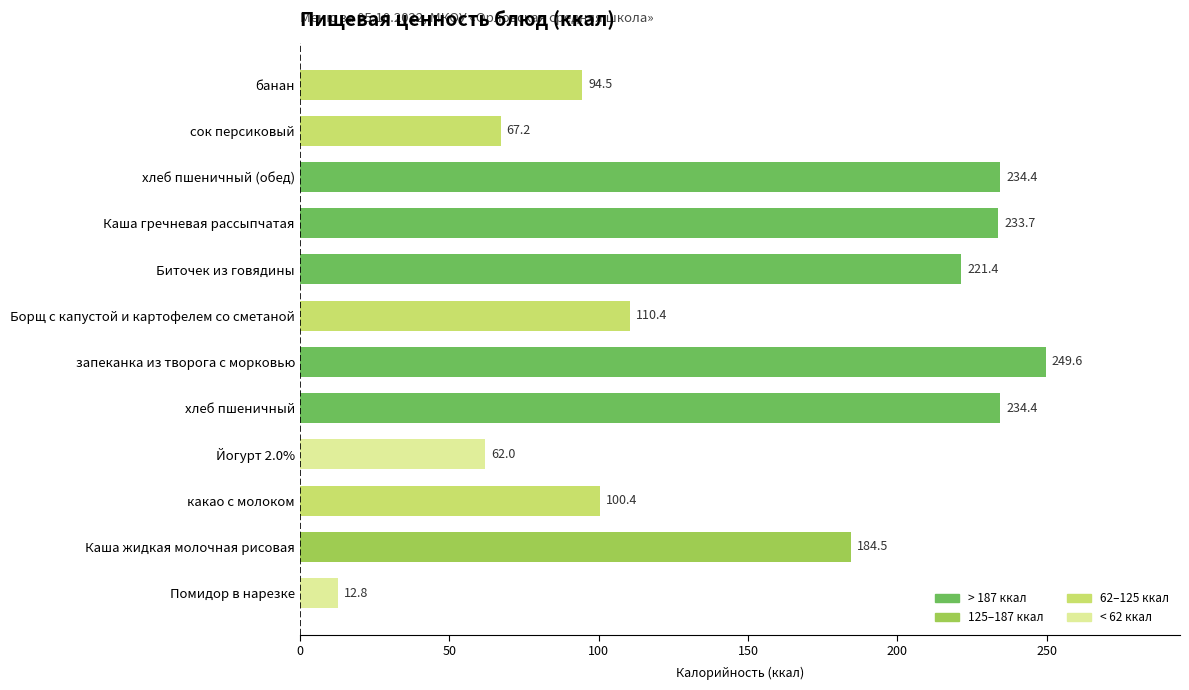

Is it true that the value at запеканка из творога с морковью is 249.6?

True